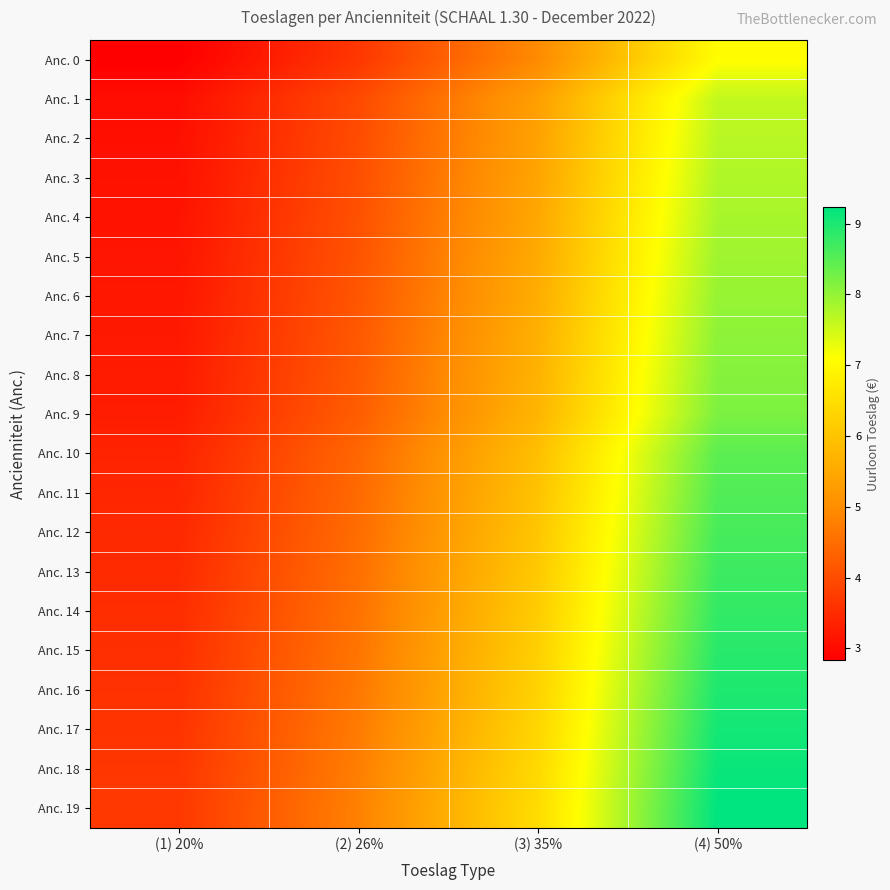

What is the total value across all series at (2) 26%?

86.7